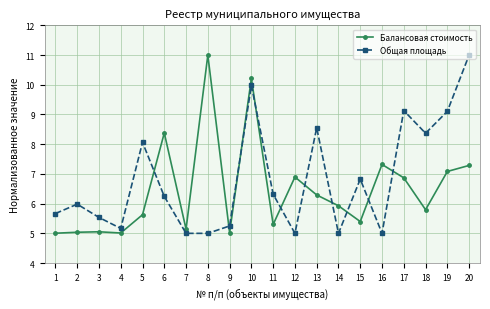

What is the difference between the highest and lowest values at 7?

0.1